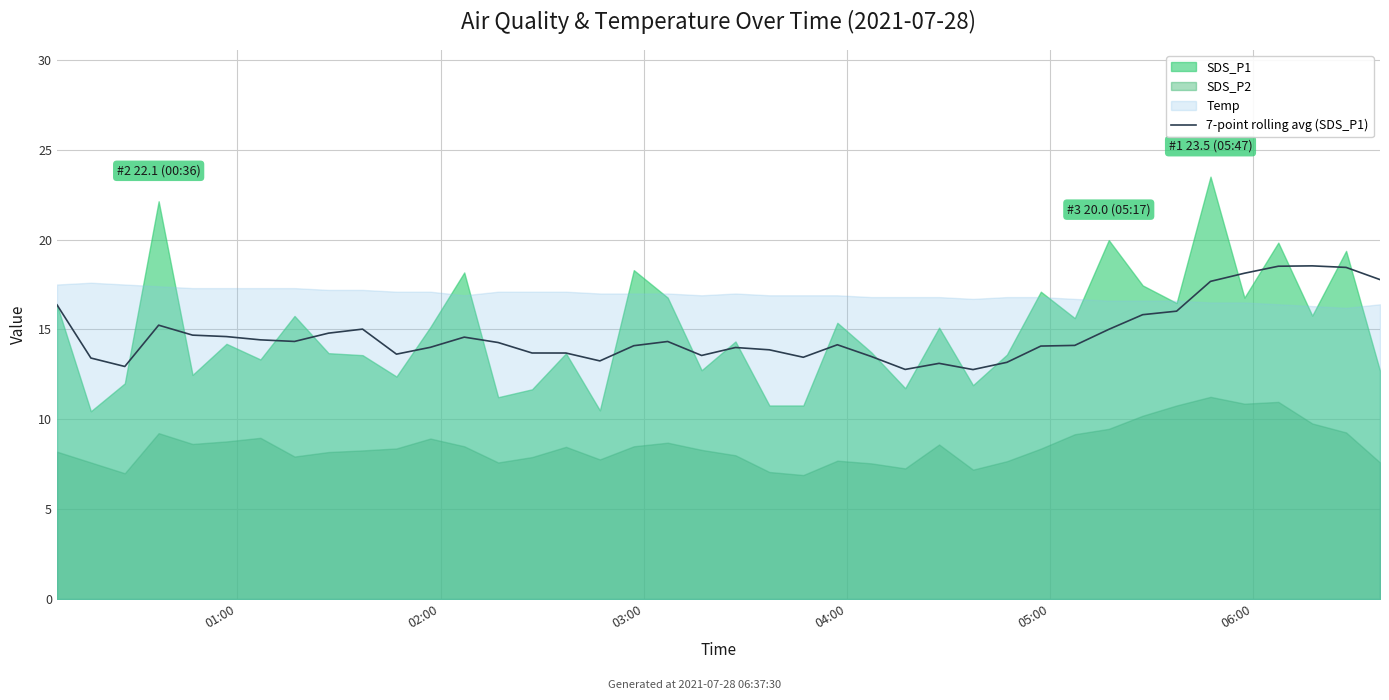

What is the maximum value for 7-point rolling avg (SDS_P1)?

18.5